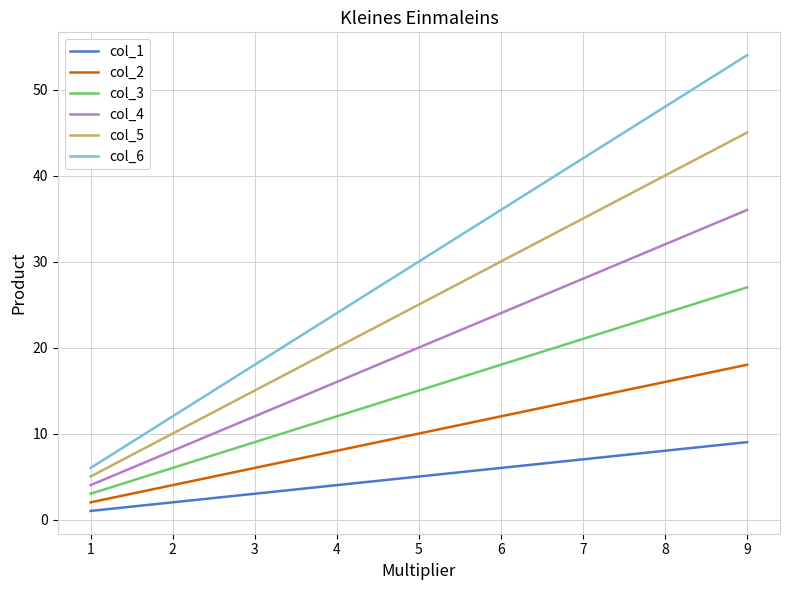

True or false: col_1 has a value of 9 at 9.

True